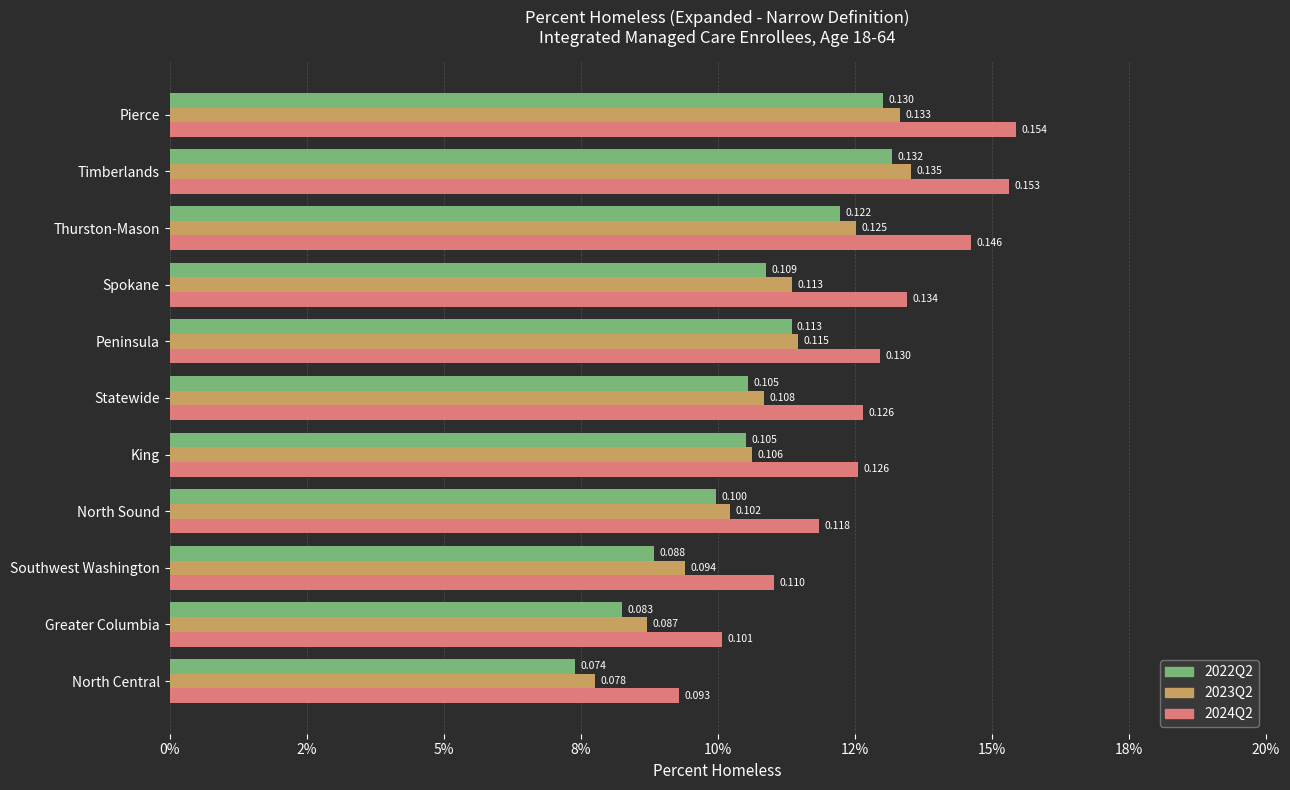

Which category has the highest value in the 2024Q2 series?

Pierce